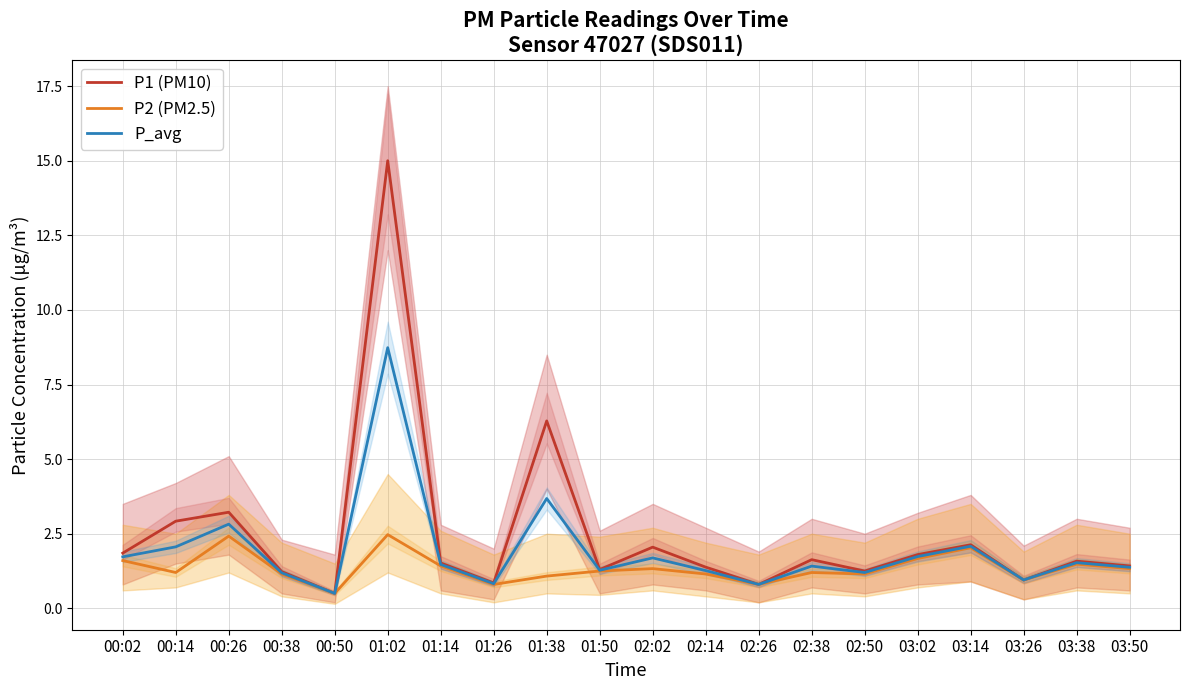

Between 01:50 and 03:38, which series saw the biggest shift?

P1 (PM10)